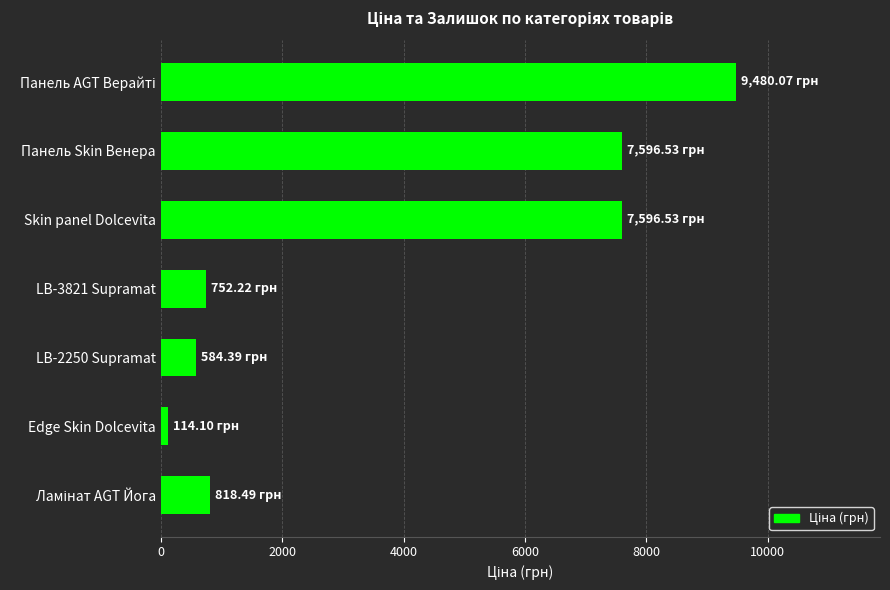

At which category does the chart reach its minimum across all series?

Edge Skin Dolcevita